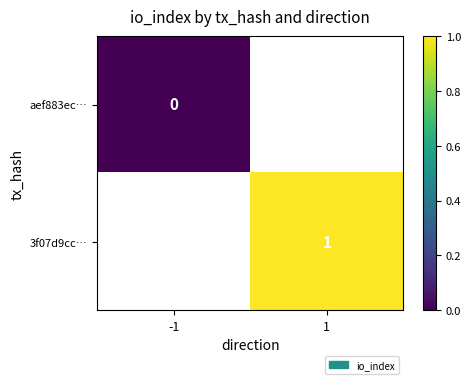

The 3f07d9cc… series shows 1 at 1. True or false?

True